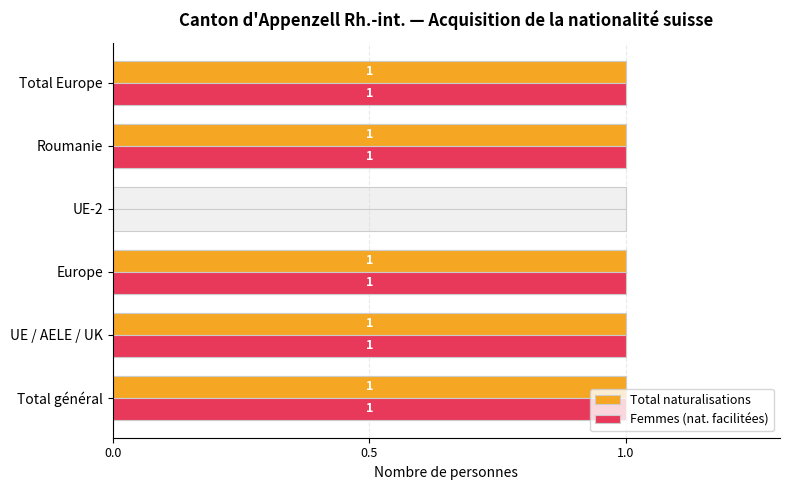

What is the average value of the Total naturalisations series?

1